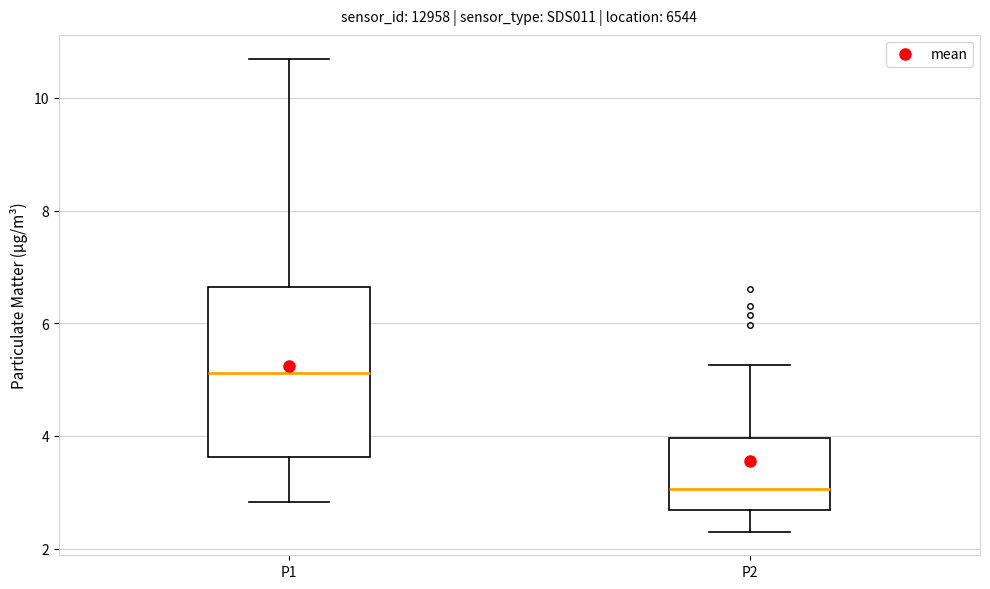

Reading left to right, transcribe this box plot: for each box, give where its median line is, the range the box spans, and where its two whiskers end, as read against the y-axis. The values are not printed on the chart, so give them approximately, as read against the axis.

P1: median 5.2, box 3.6 to 6.6, whiskers 2.8 to 10.8
P2: median 3.0, box 2.6 to 4.0, whiskers 2.4 to 5.2